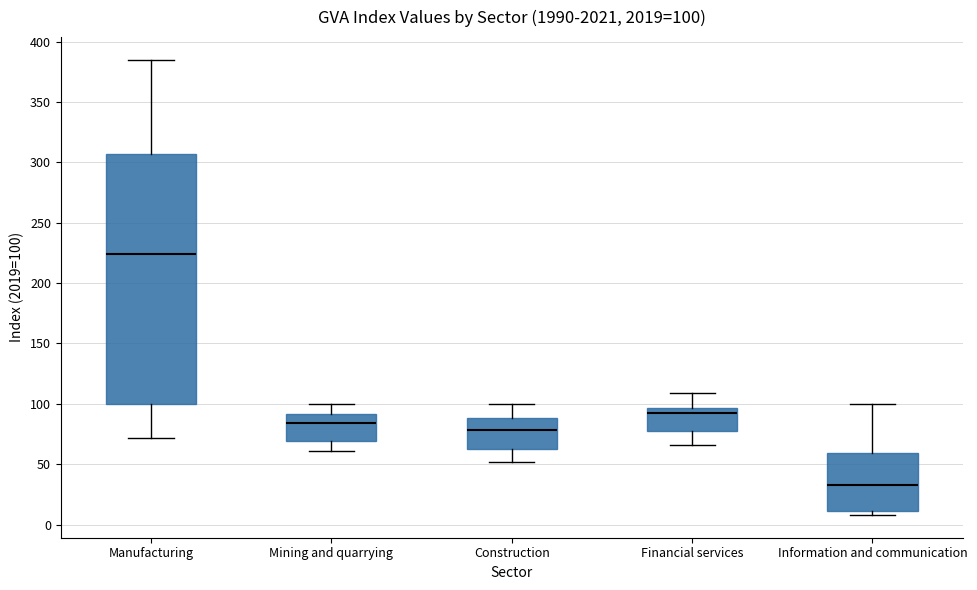

Comparing the boxes themselves (not the whiskers), which one is the tallest?

Manufacturing